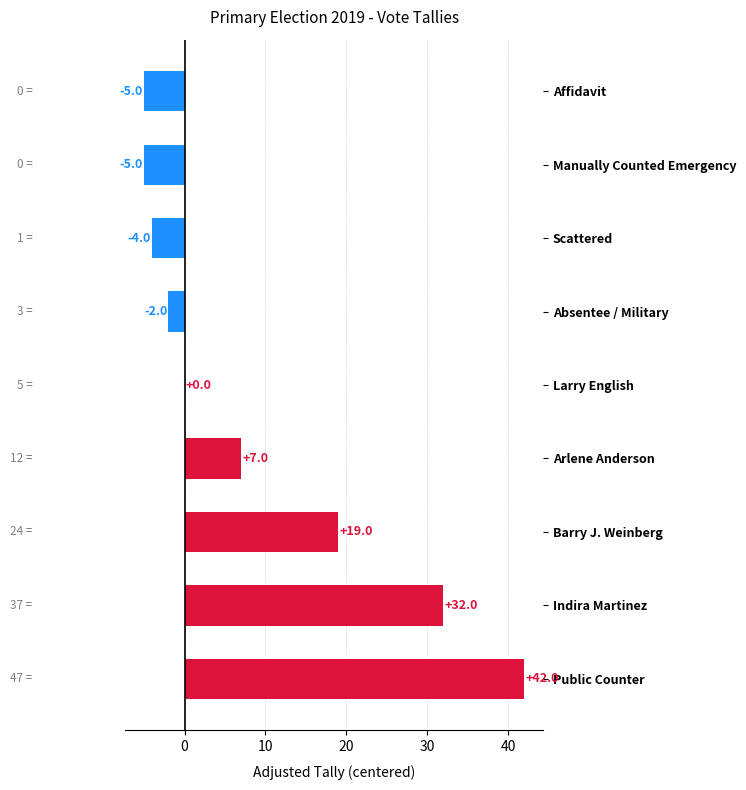

What is the sum of the values at Larry English and Barry J. Weinberg?

19